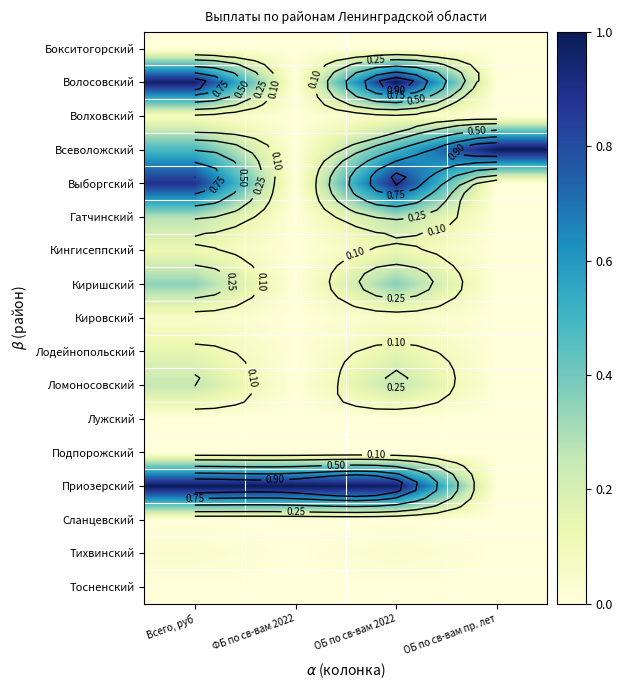

What is the sum of the Выборгский values at ОБ по св-вам пр. лет and Всего, руб?

0.9